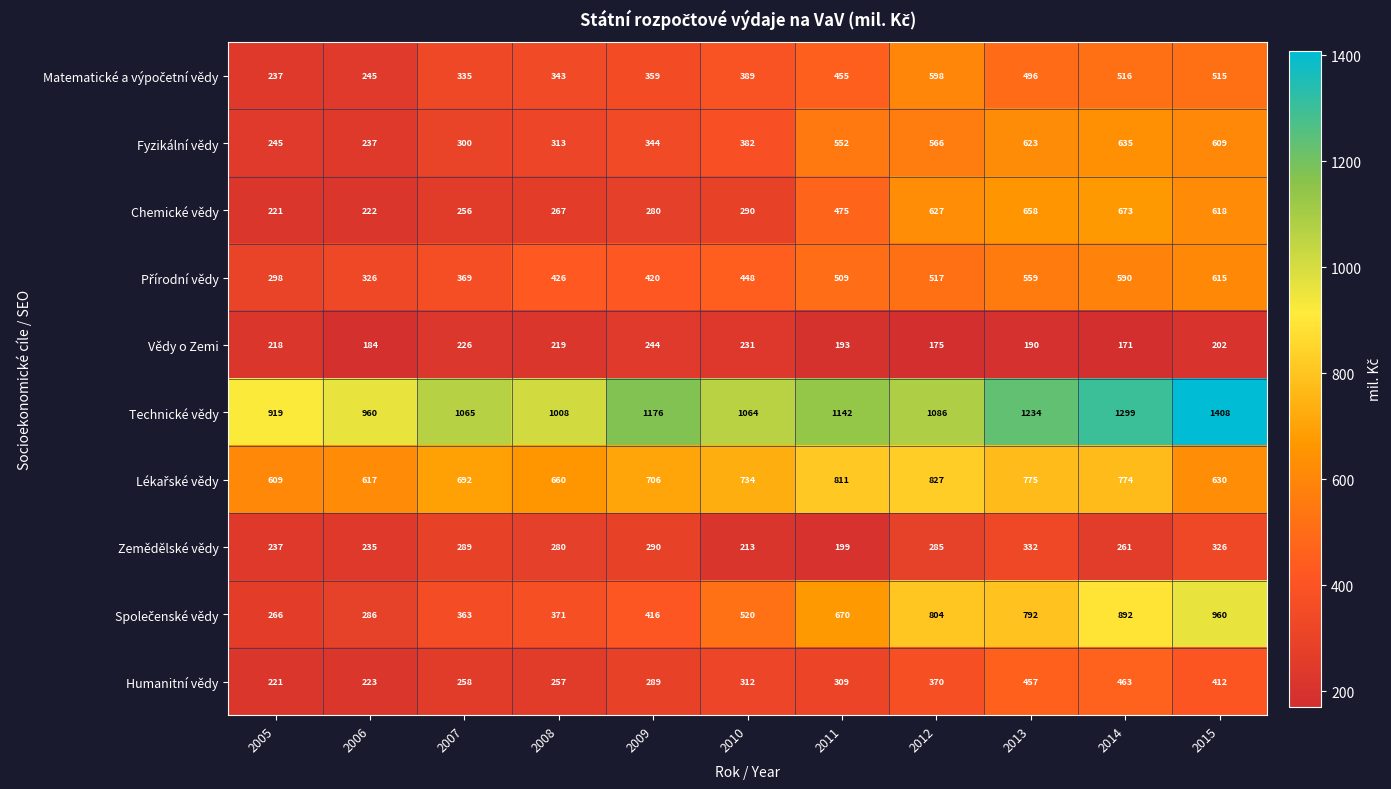

What is the spread (max minus min) of values at 2011?

949